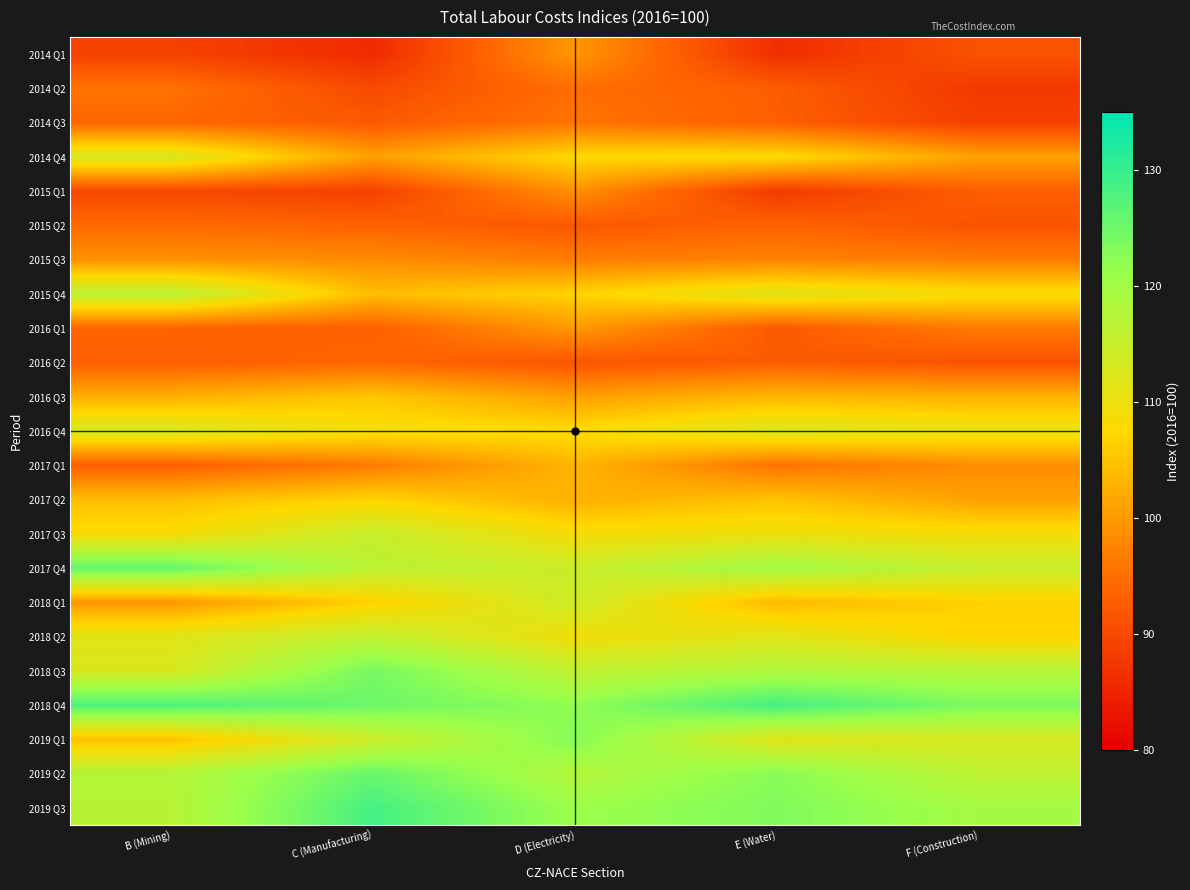

Which label corresponds to the smallest value in the chart?

C (Manufacturing)